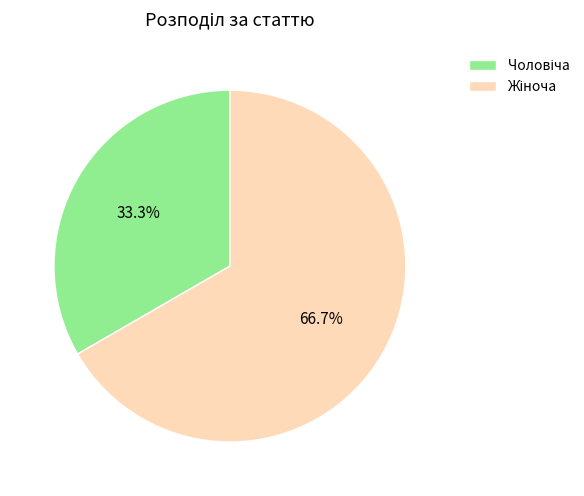

Is there a majority slice in this chart?

Yes